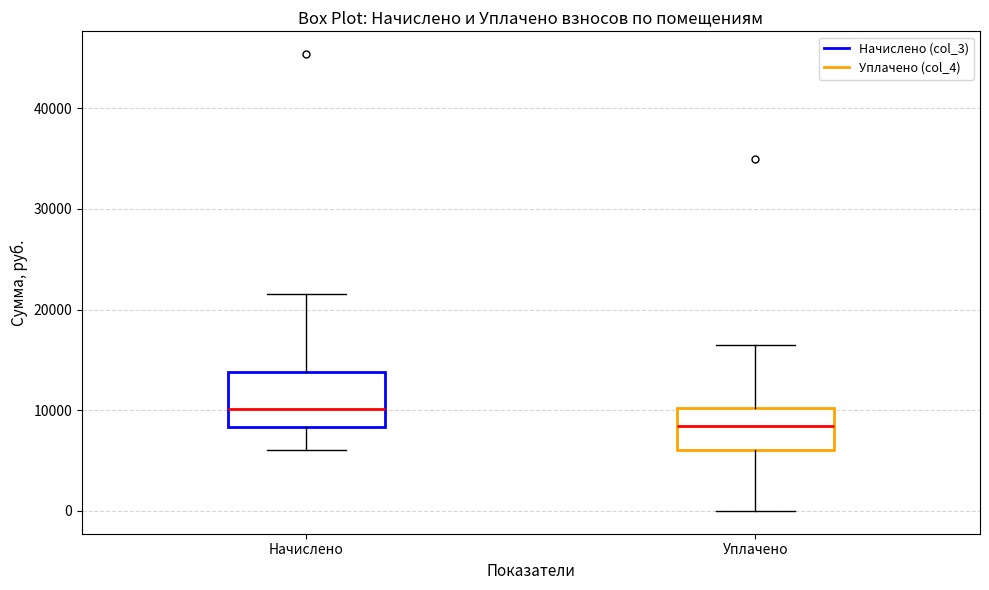

Reading left to right, read every box against the y-axis: the position of its median line, the range the box covers, and the ends of its whiskers. The values are not printed on the chart, so give them approximately, as read against the axis.

Начислено: median 10000, box 8000 to 14000, whiskers 6000 to 22000
Уплачено: median 8000, box 6000 to 10000, whiskers 0 to 17000